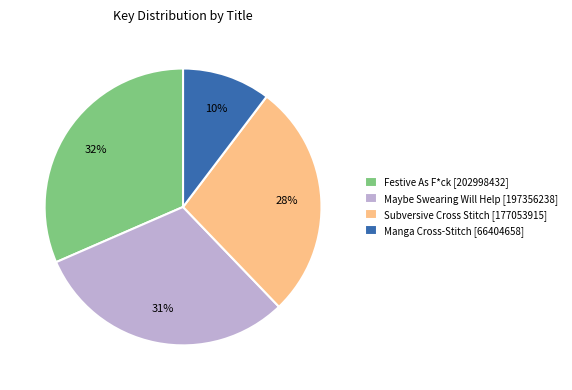

How many slices are in this pie chart?

4